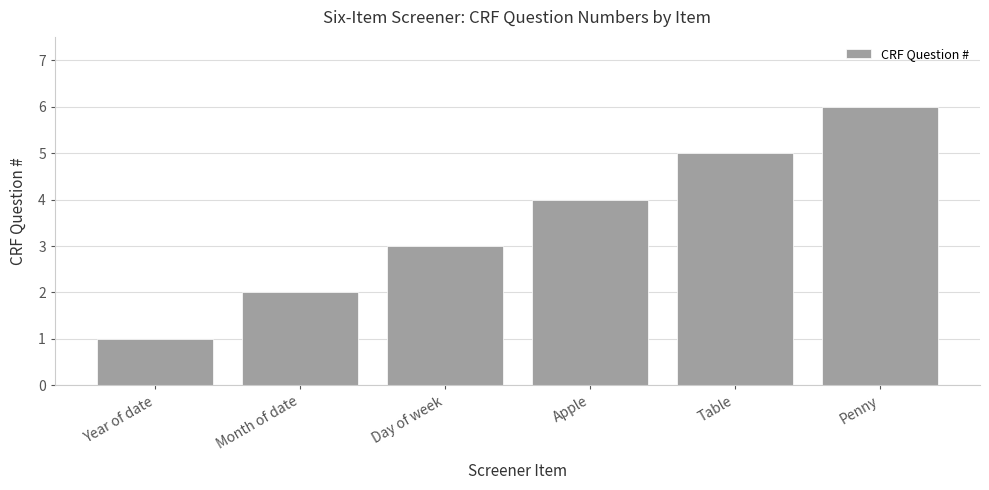

Is it true that the value at Year of date is 2?

False